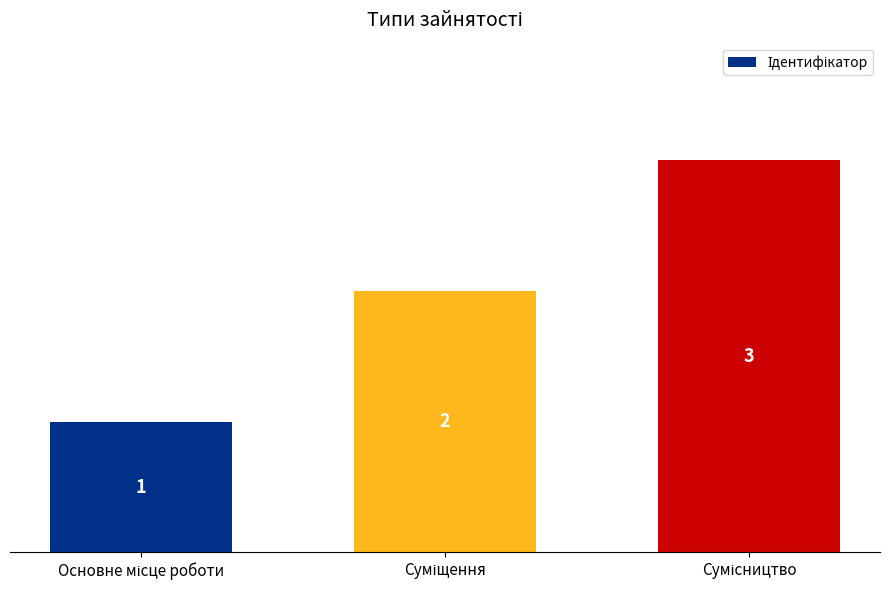

What is the sum of all values?

6